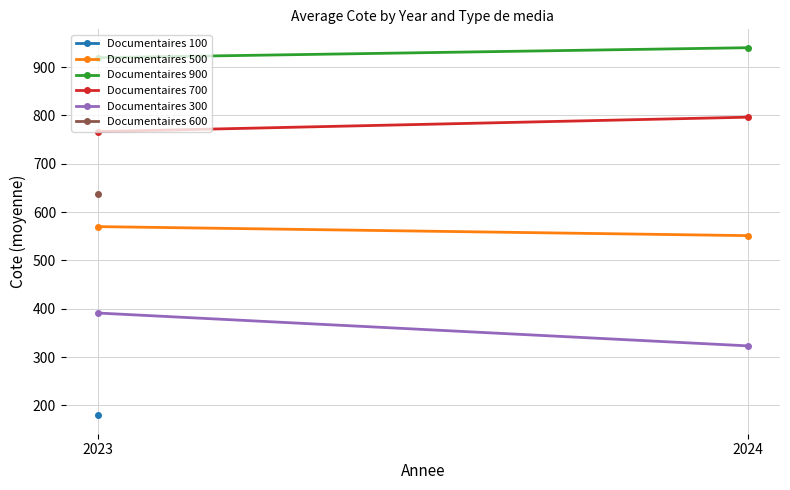

What is the difference between the highest and lowest values at 2023?

528.5